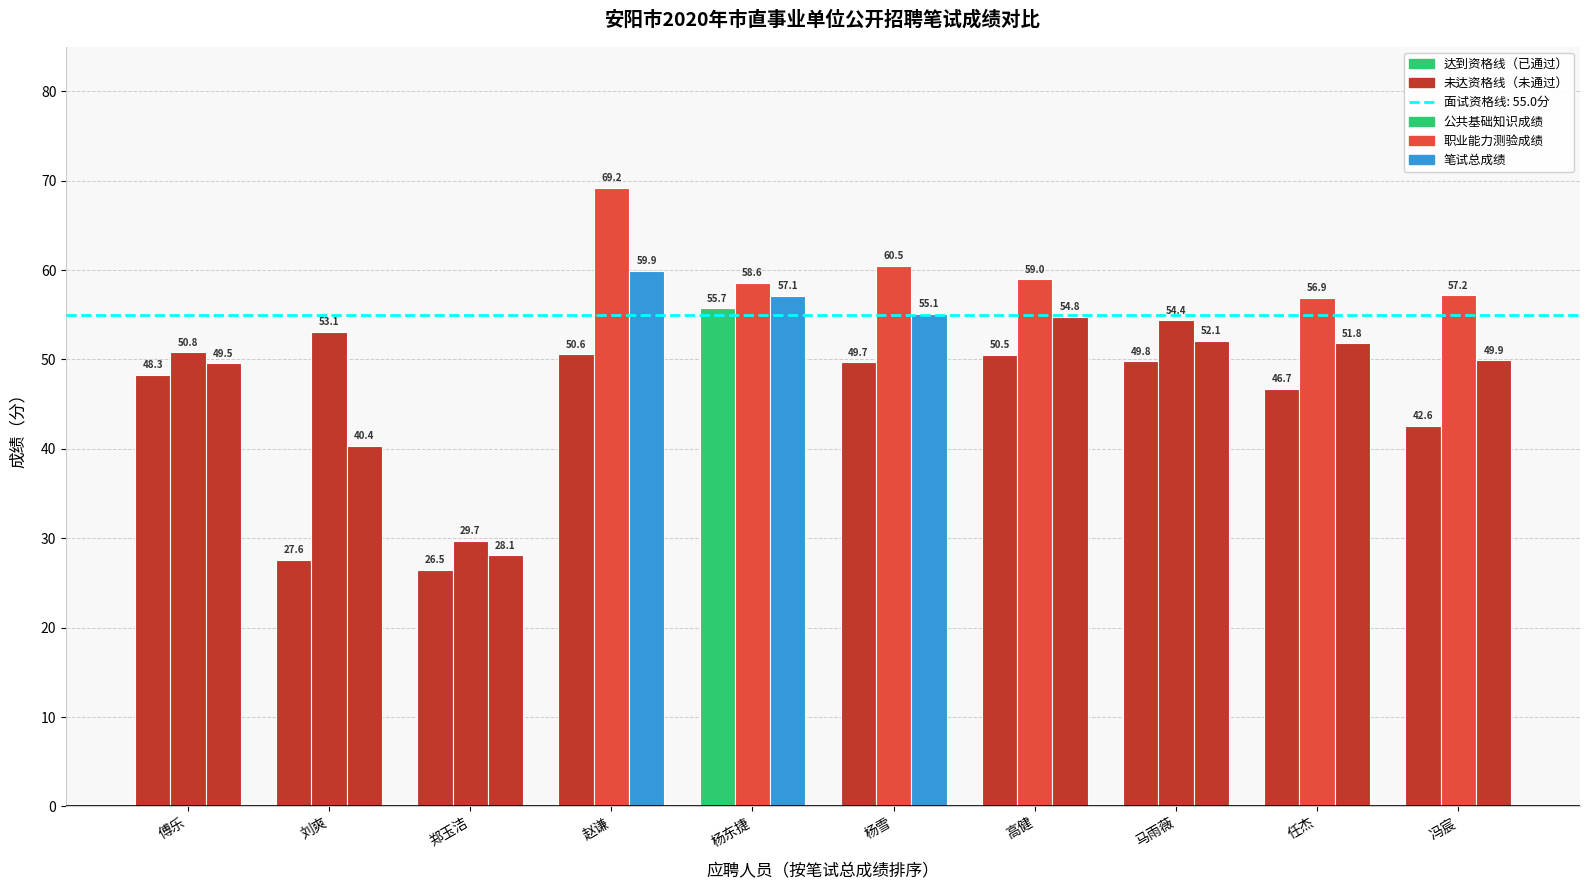

How many values in the 笔试总成绩 series exceed 52?

5